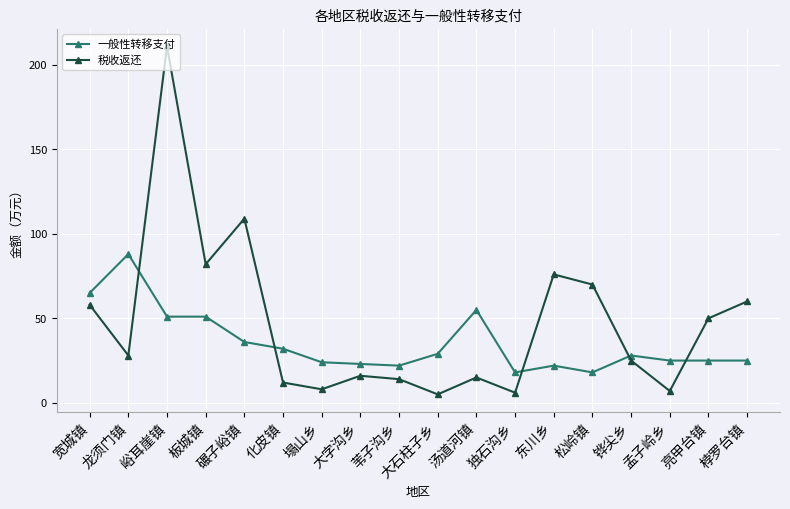

What is the greatest value displayed?

211